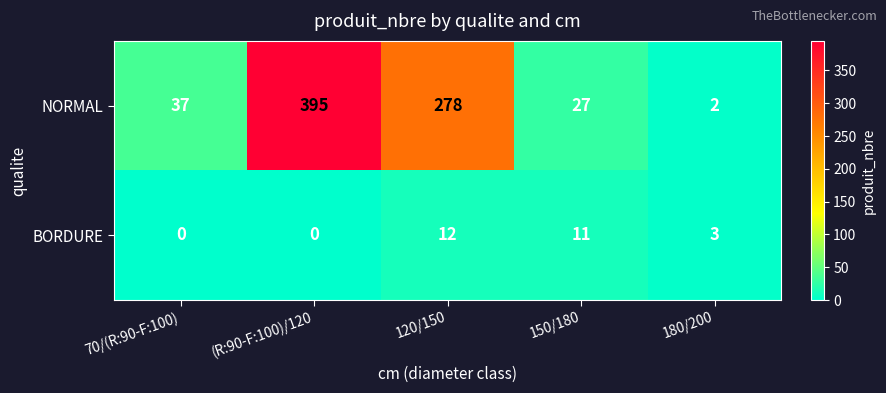

Between (R:90-F:100)/120 and 150/180, which series saw the biggest shift?

NORMAL